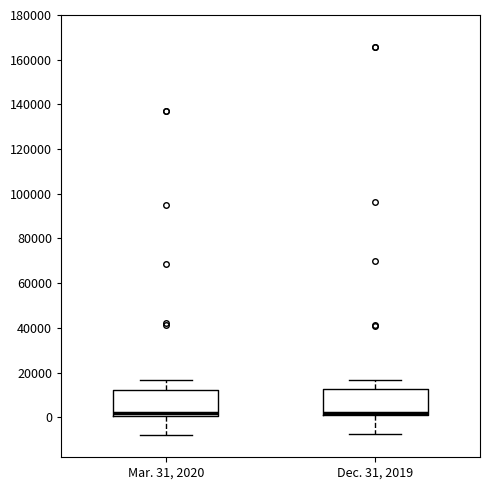

Reading left to right, read every box against the y-axis: the position of its median line, the range the box covers, and the ends of its whiskers. The values are not printed on the chart, so give them approximately, as read against the axis.

Mar. 31, 2020: median 2000, box 0 to 12000, whiskers -8000 to 16000
Dec. 31, 2019: median 2000, box 0 to 12000, whiskers -8000 to 16000